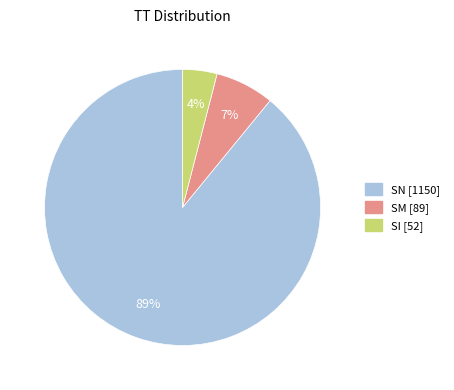

To the nearest percent, what is the difference between the largest and smallest slice percentages?

85%